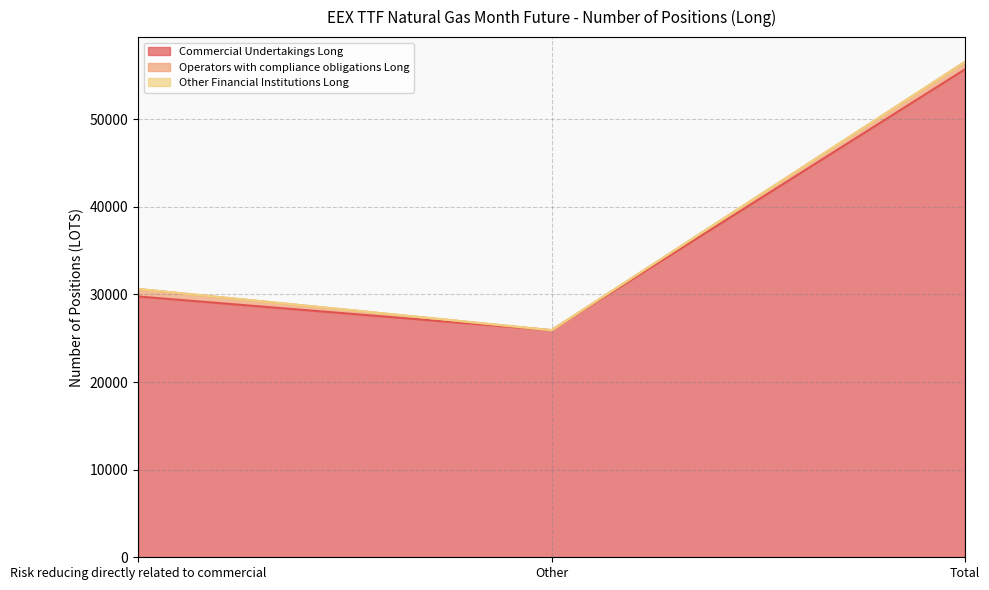

Which series has the widest spread of values?

Commercial Undertakings Long